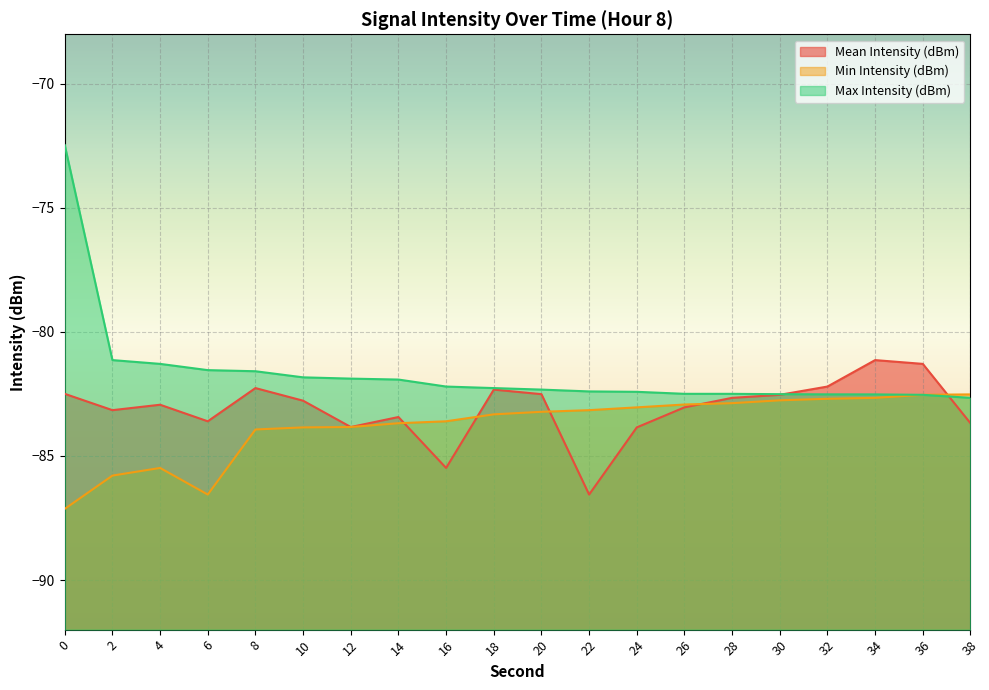

Reading right to left, extract all data points from this chart.

Mean Intensity (dBm): -83.7	-81.3	-81.1	-82.2	-82.5	-82.7	-83.0	-83.8	-86.6	-82.5	-82.3	-85.5	-83.4	-83.8	-82.8	-82.3	-83.6	-82.9	-83.2	-82.5
Min Intensity (dBm): -82.5	-82.5	-82.7	-82.7	-82.8	-82.9	-82.9	-83.0	-83.2	-83.2	-83.3	-83.6	-83.7	-83.8	-83.8	-83.9	-86.6	-85.5	-85.8	-87.1
Max Intensity (dBm): -82.7	-82.5	-82.5	-82.5	-82.5	-82.5	-82.5	-82.4	-82.4	-82.3	-82.3	-82.2	-81.9	-81.9	-81.8	-81.6	-81.5	-81.3	-81.1	-72.5